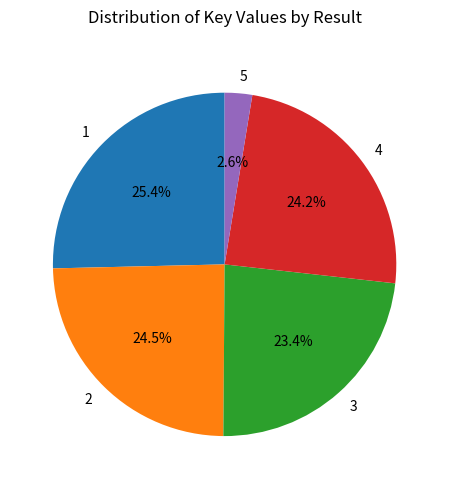

To the nearest percent, what percentage of the pie is 5?

3%